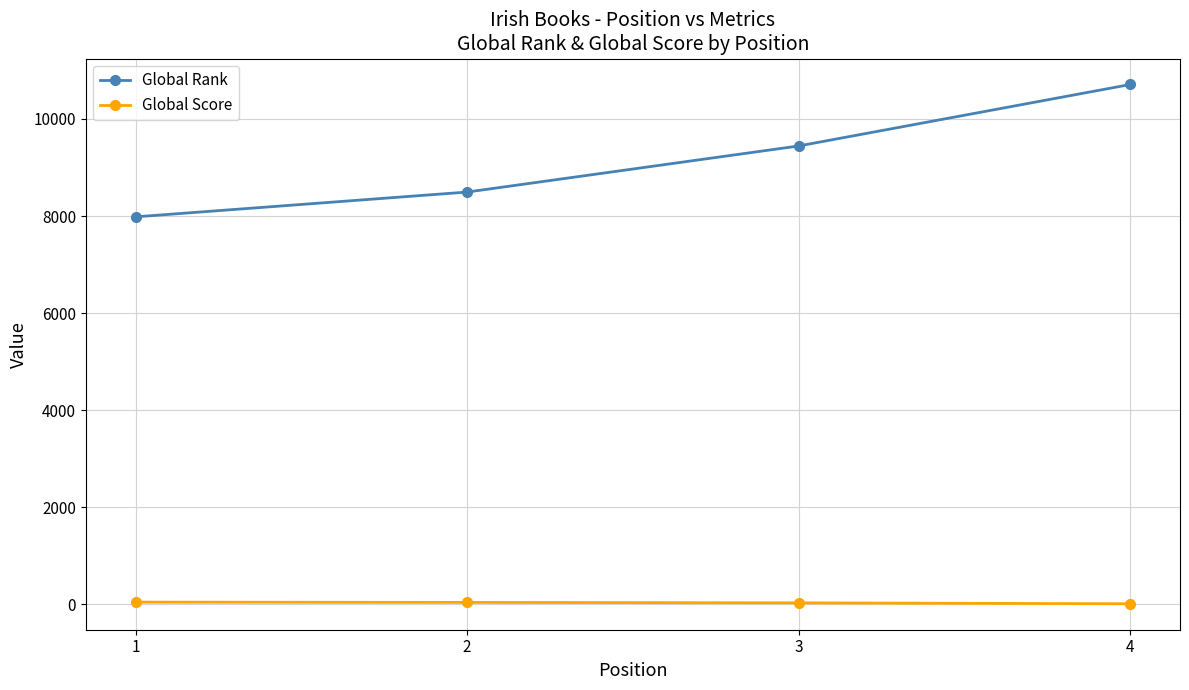

What is the difference between the Global Rank values at 3 and 1?

1461